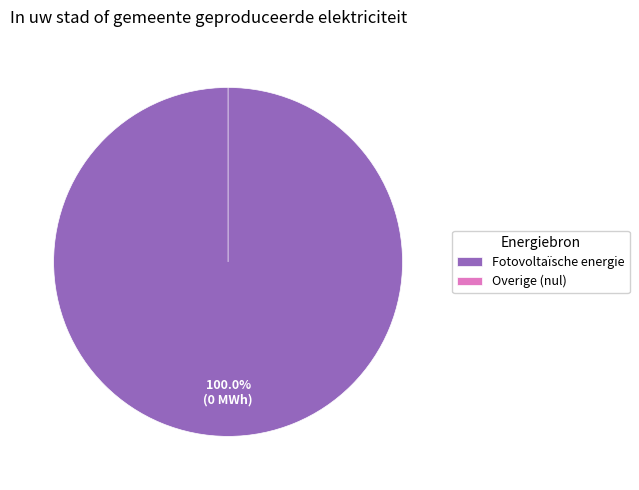

Which slice is the smallest?

Windkracht